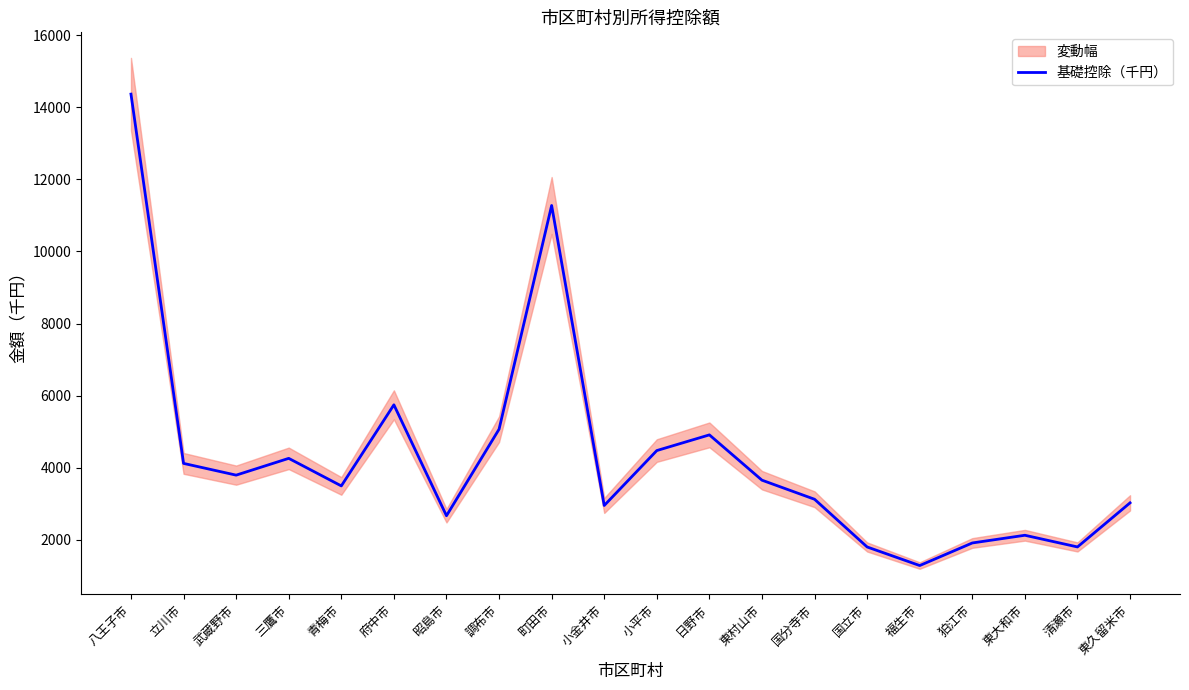

What is the value of the 2nd point from the left?

4120.4